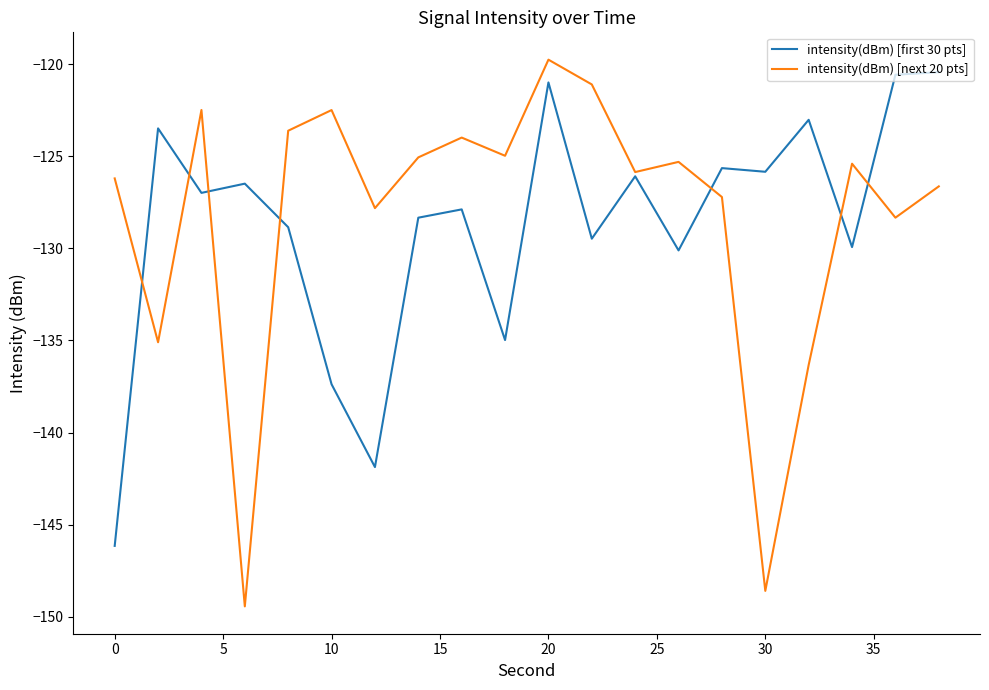

Rank the series by their maximum value, from highest to lowest.

intensity(dBm) [next 20 pts], intensity(dBm) [first 30 pts]